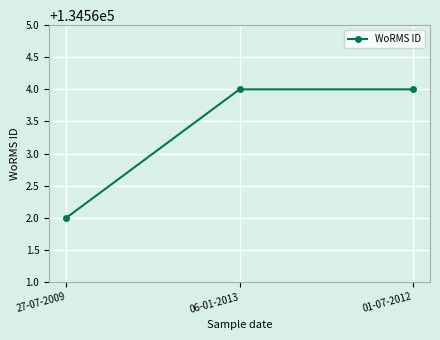

What is the label of the 1st point from the left?

27-07-2009